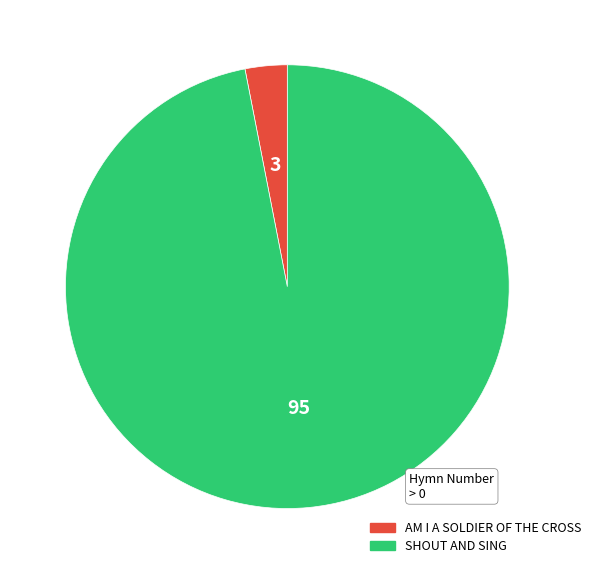

Between SHOUT AND SING and AM I A SOLDIER OF THE CROSS, which is larger?

SHOUT AND SING